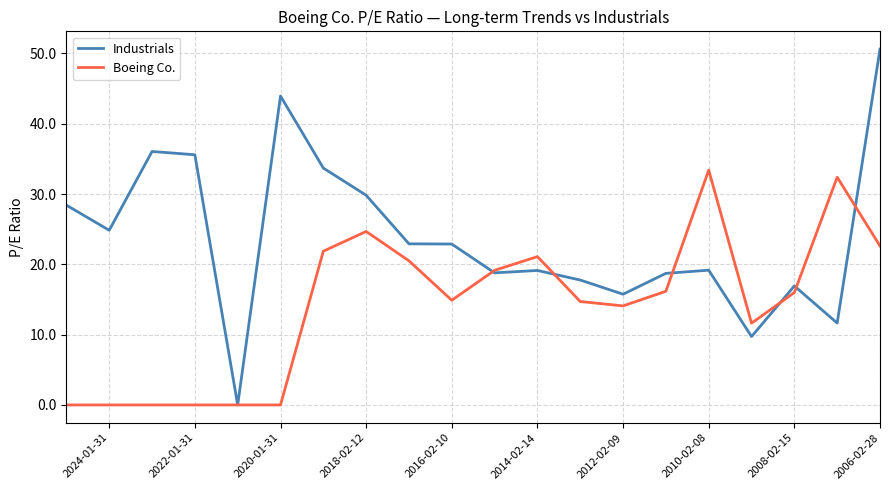

Count the number of categories in the chart.

20